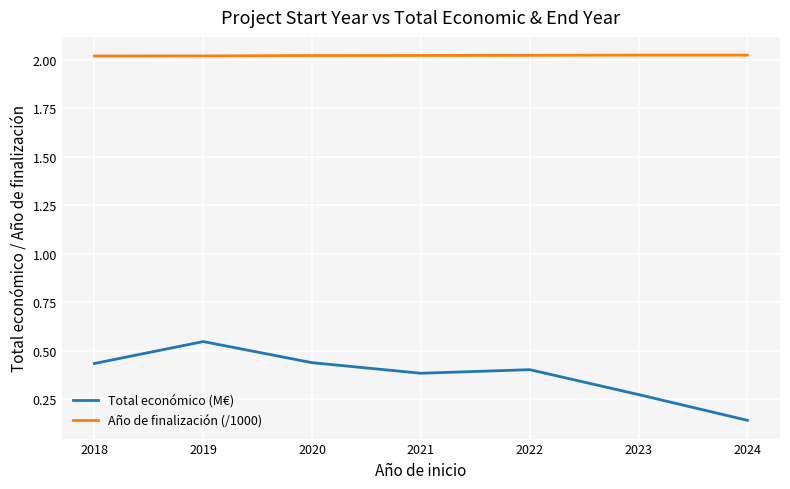

Which category has the lowest value in the Total económico (M€) series?

2024